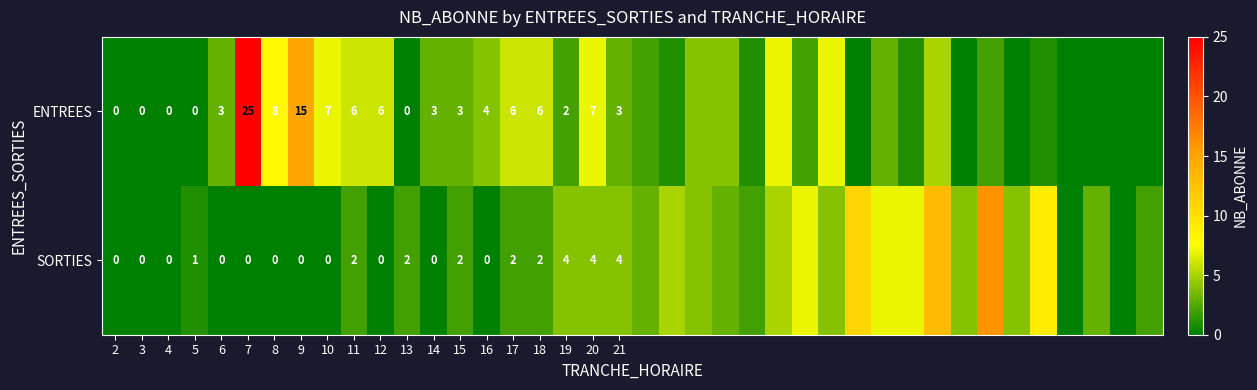

Rank the series at 12 from lowest to highest value.

SORTIES, ENTREES